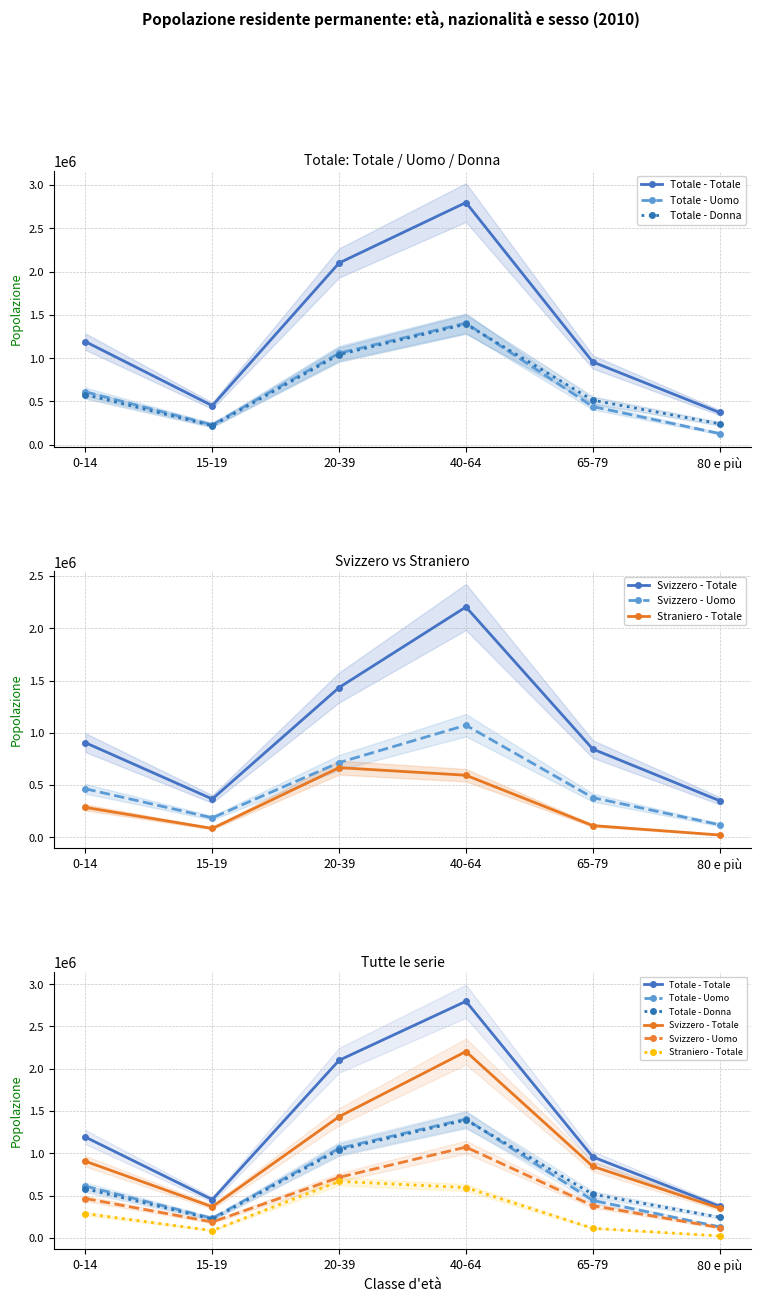

The value of Totale - Uomo at 80 e più is 51678. True or false?

False